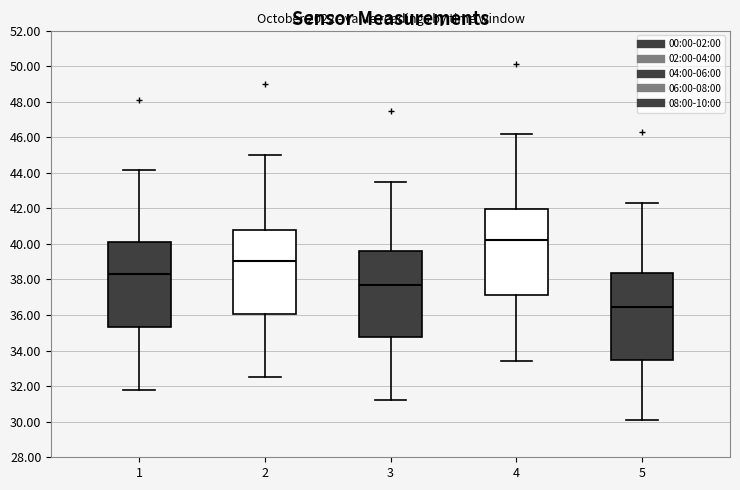

Which box's median line is the lowest?

5